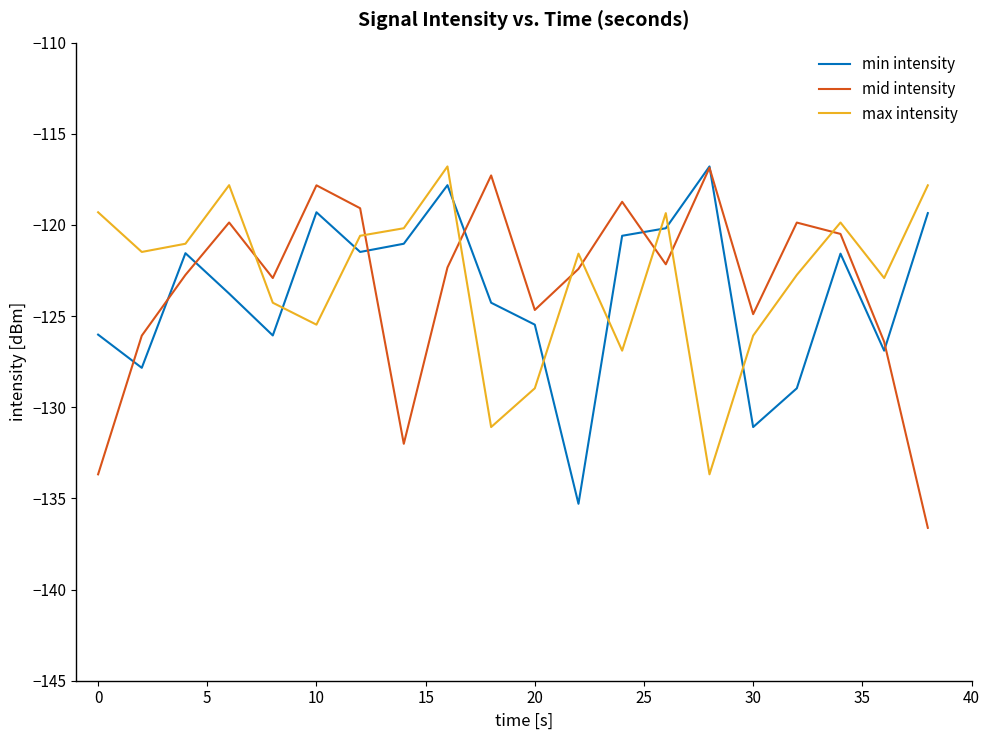

What is the maximum value for min intensity?

-116.8